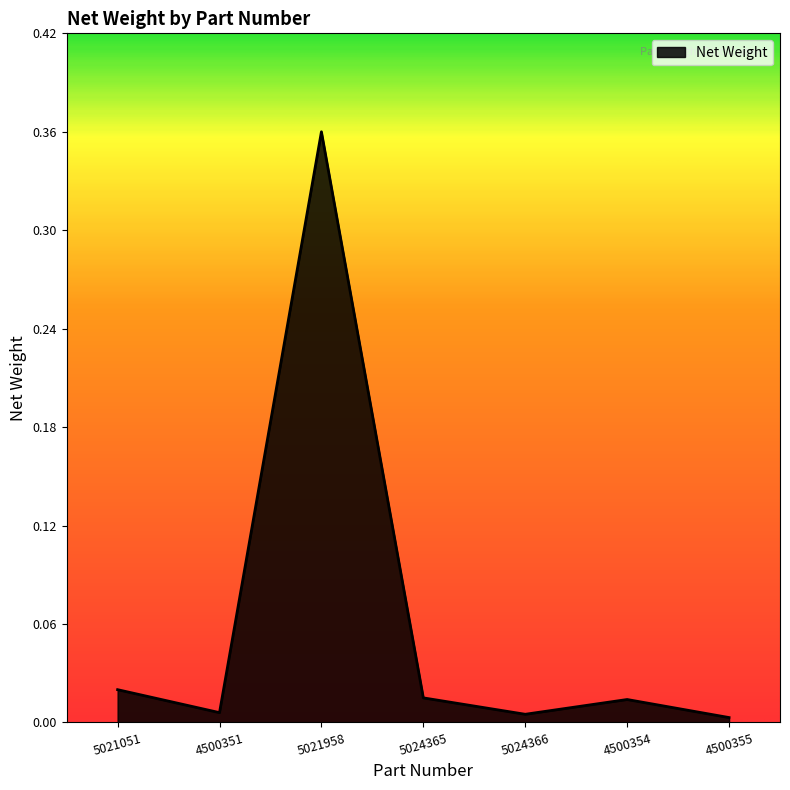

What position from the left is 5021958?

3